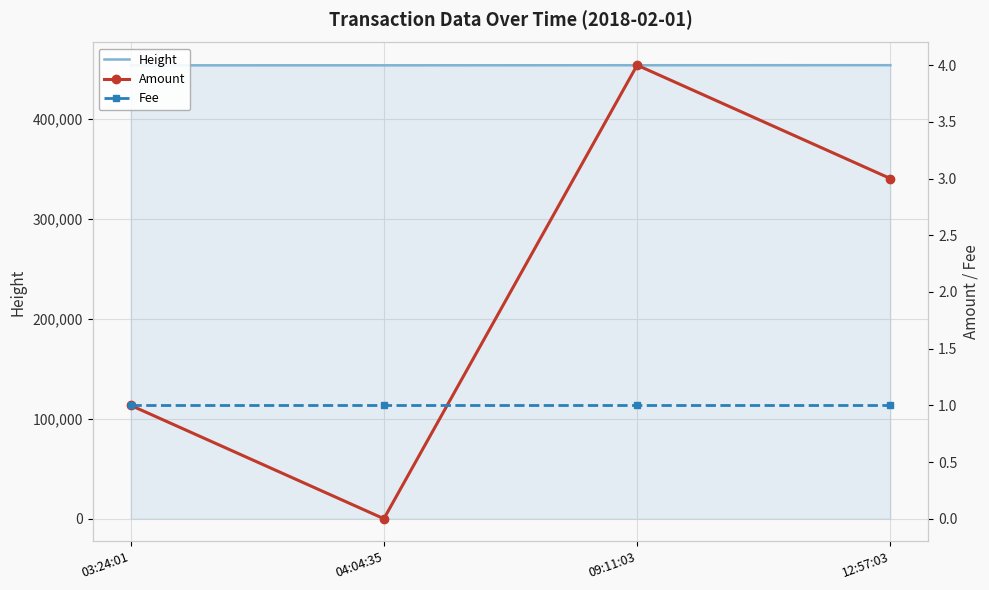

What position from the left is 12:57:03?

4